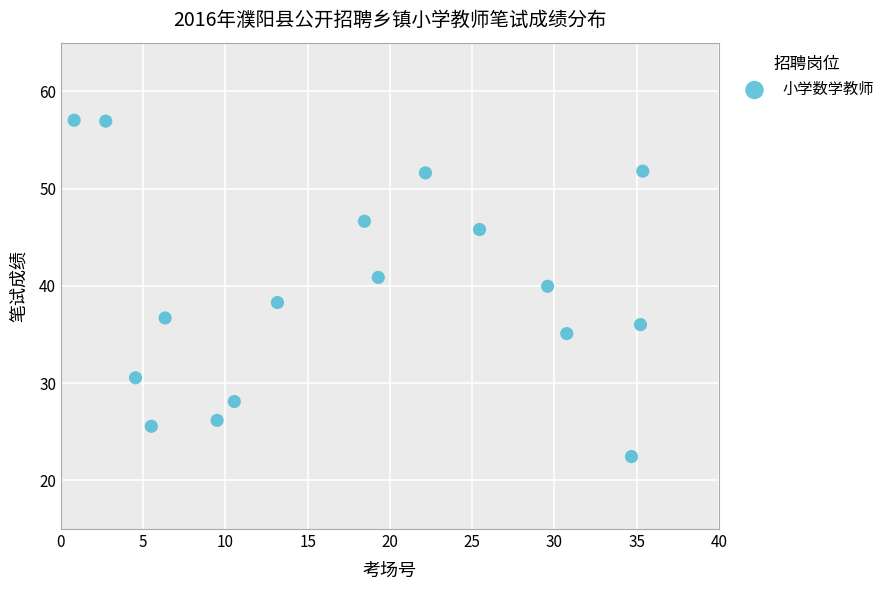

What is the range of Y values (max minus min)?

34.6